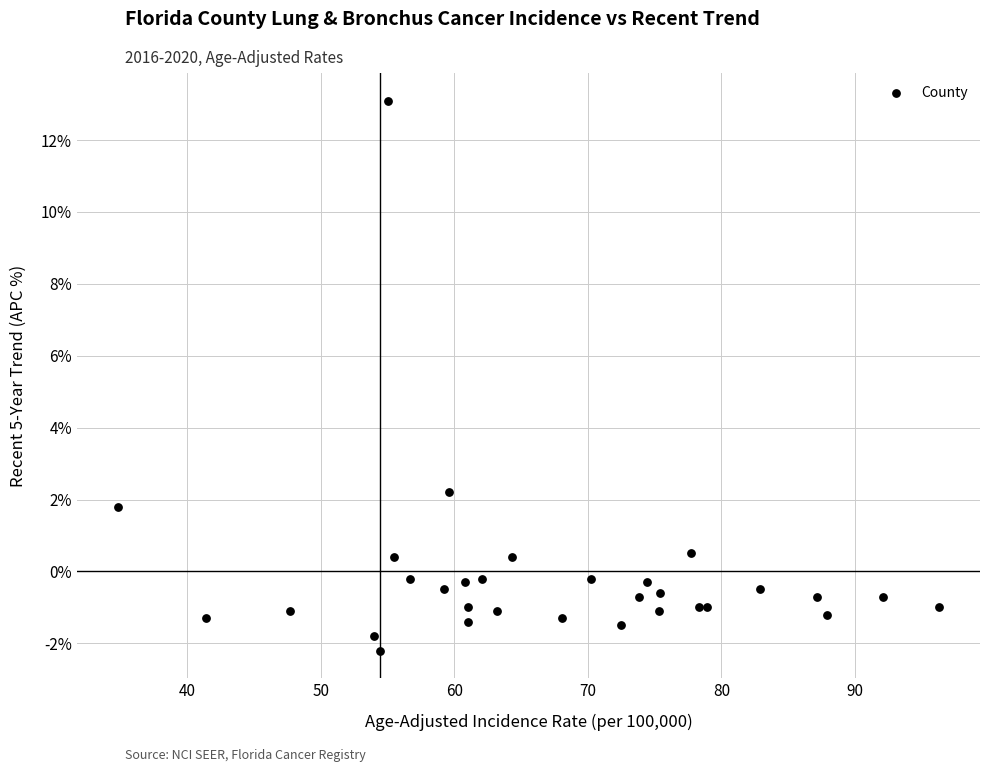

What Y value in the scatter plot is closest to 5?

2.2